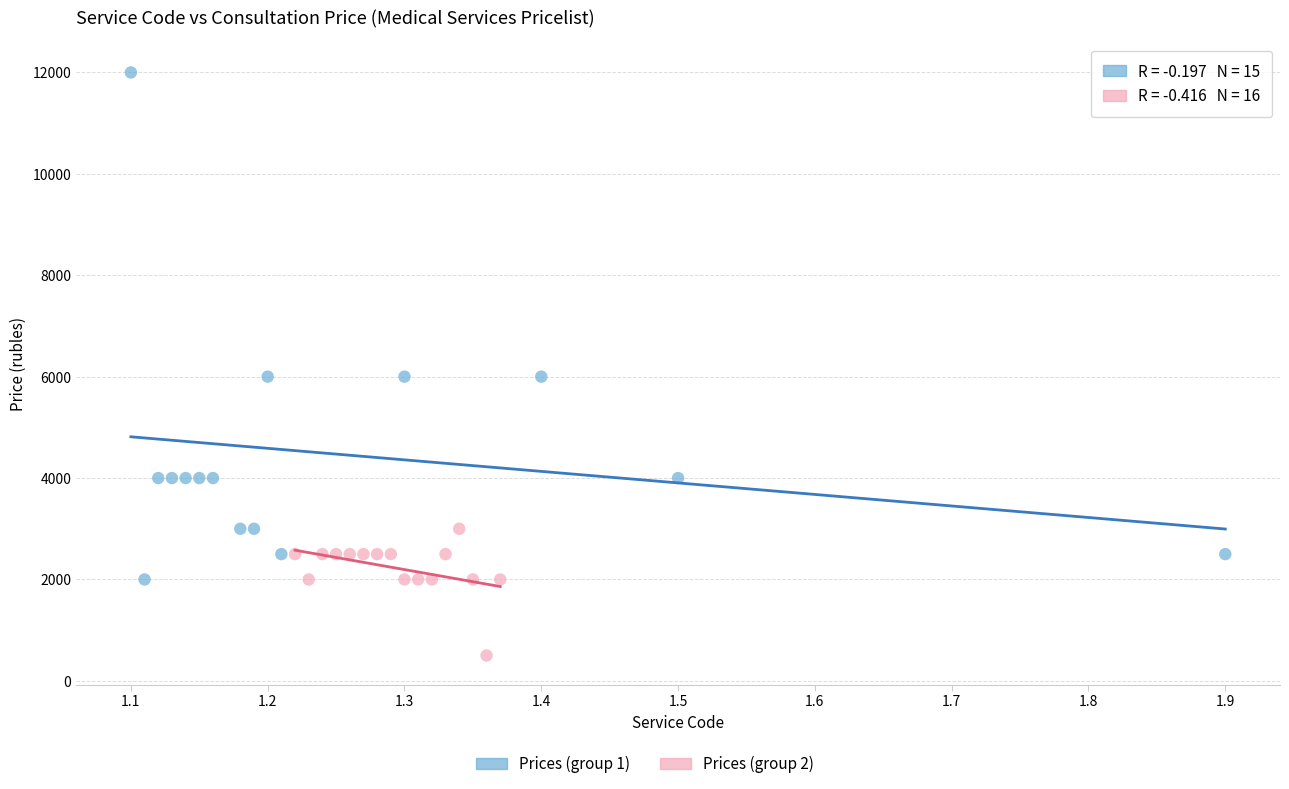

Which series has the largest Y range (max minus min)?

Prices (group 1)